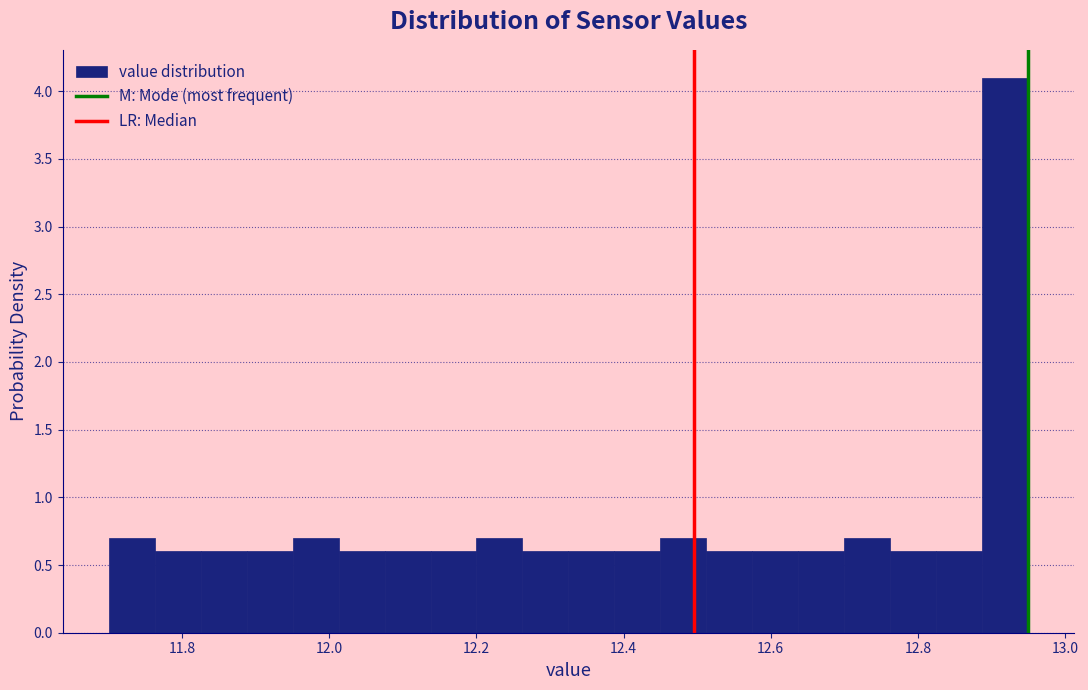

Around what value on the x-axis is the tallest bar? Give the approximate position of its centre, as read against the axis.

12.92